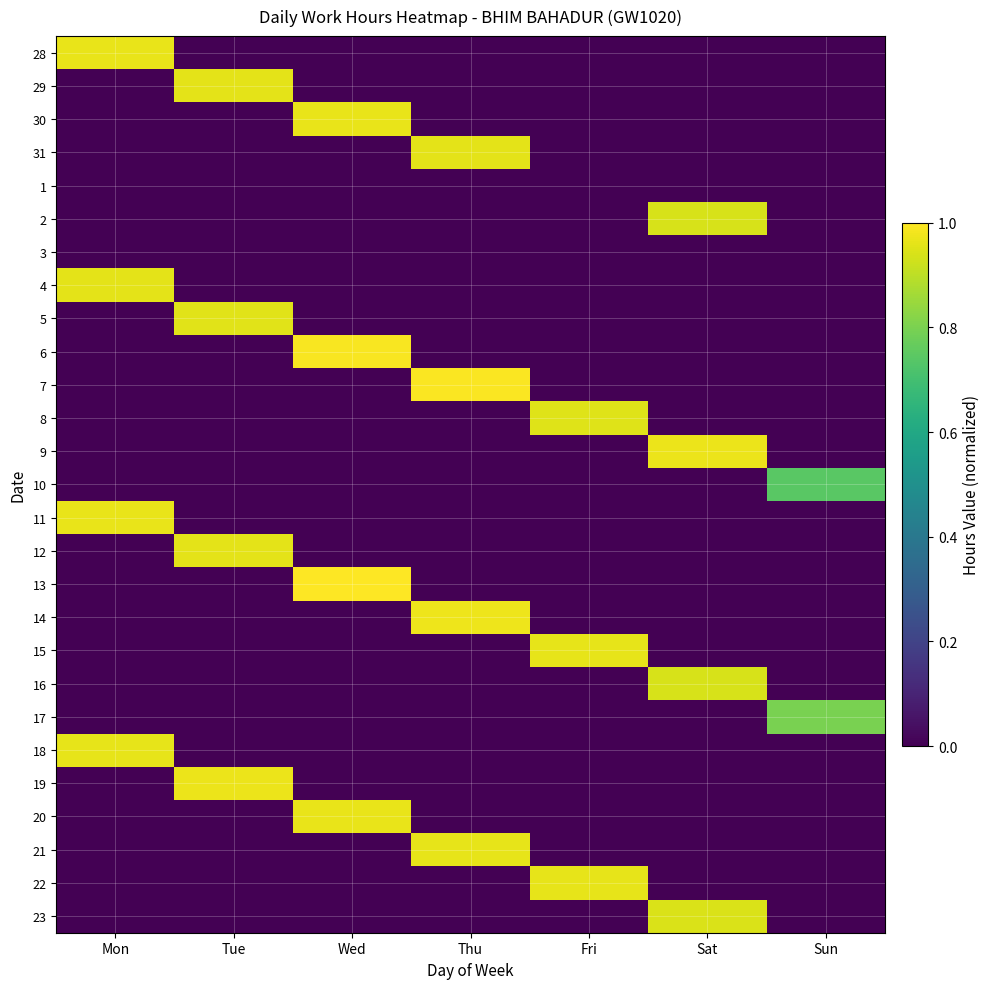

At which category does the chart reach its minimum across all series?

Tue